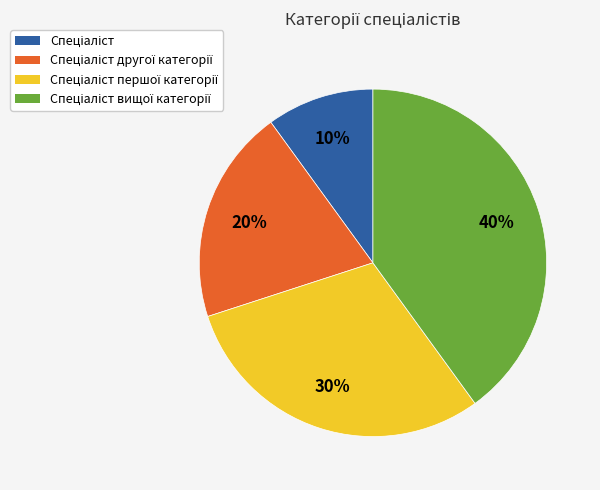

Is there a majority slice in this chart?

No